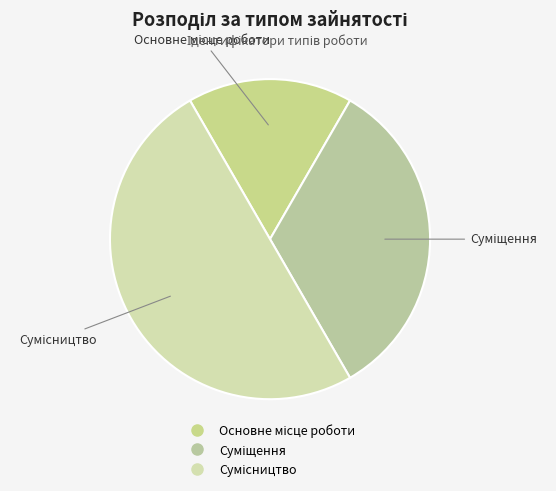

Do Суміщення and Сумісництво together represent more than half of the pie?

Yes